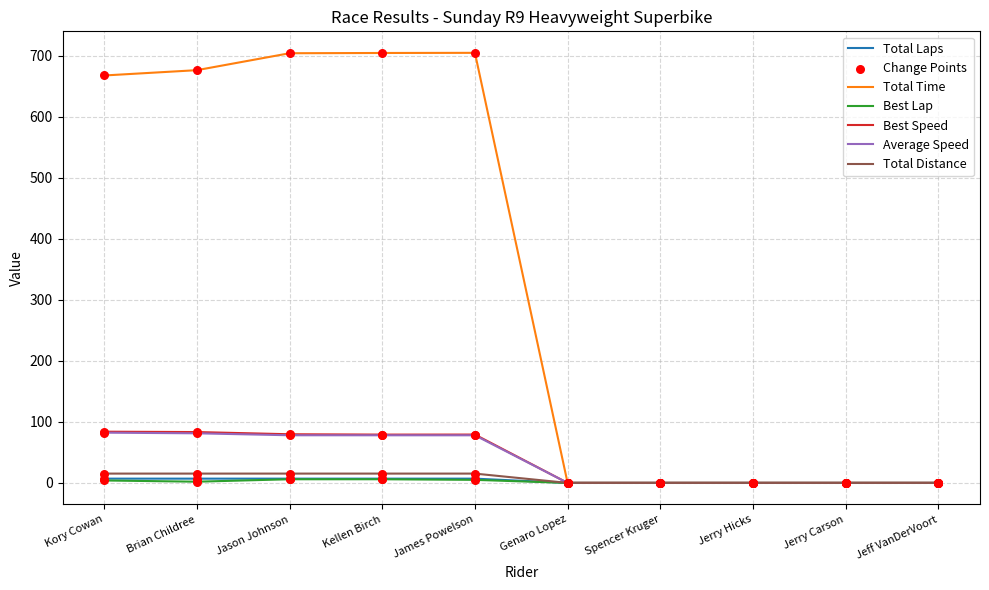

Between James Powelson and Jerry Carson, which series saw the biggest shift?

Total Time